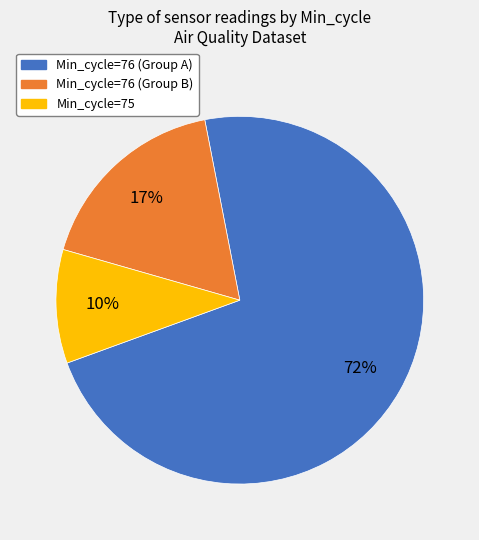

Is it true that Min_cycle=76 (Group B) is 27% of the pie?

False